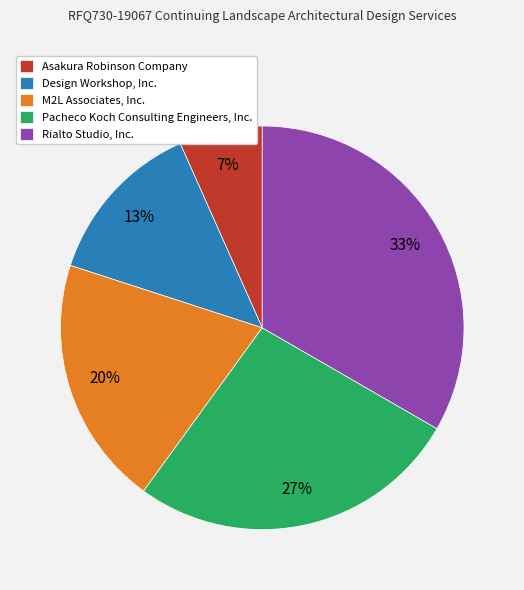

Do Asakura Robinson Company and Rialto Studio, Inc. together represent more than half of the pie?

No